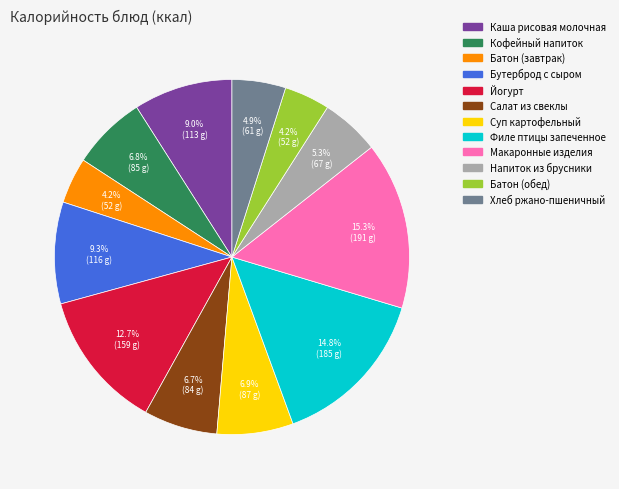

How many segments does this pie chart have?

12